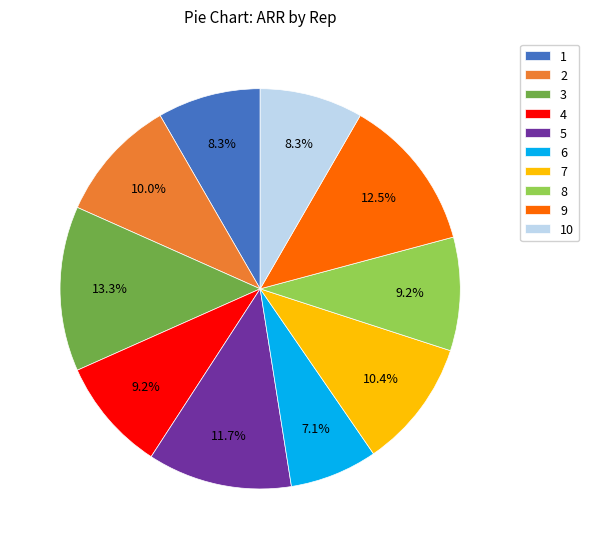

Is it true that 6 is 14% of the pie?

False